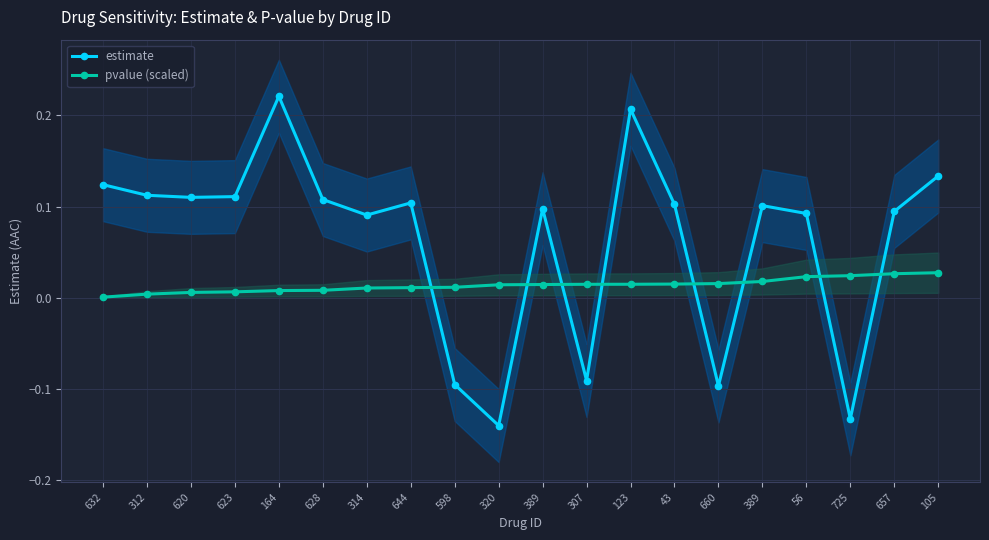

At which category is the sum across all series the highest?

164